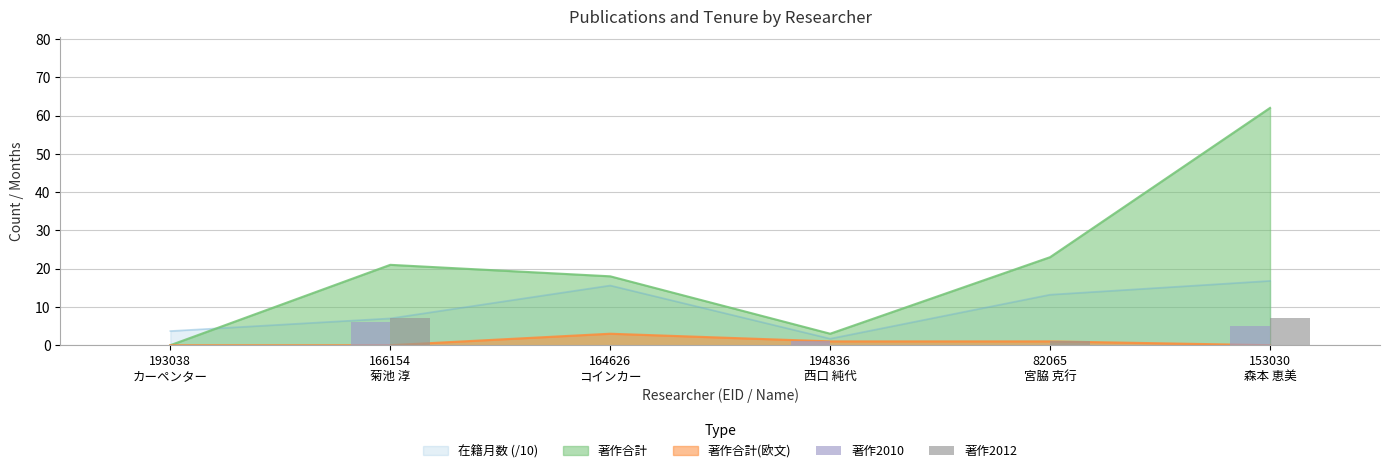

How many values in 著作2010 are above zero?

3